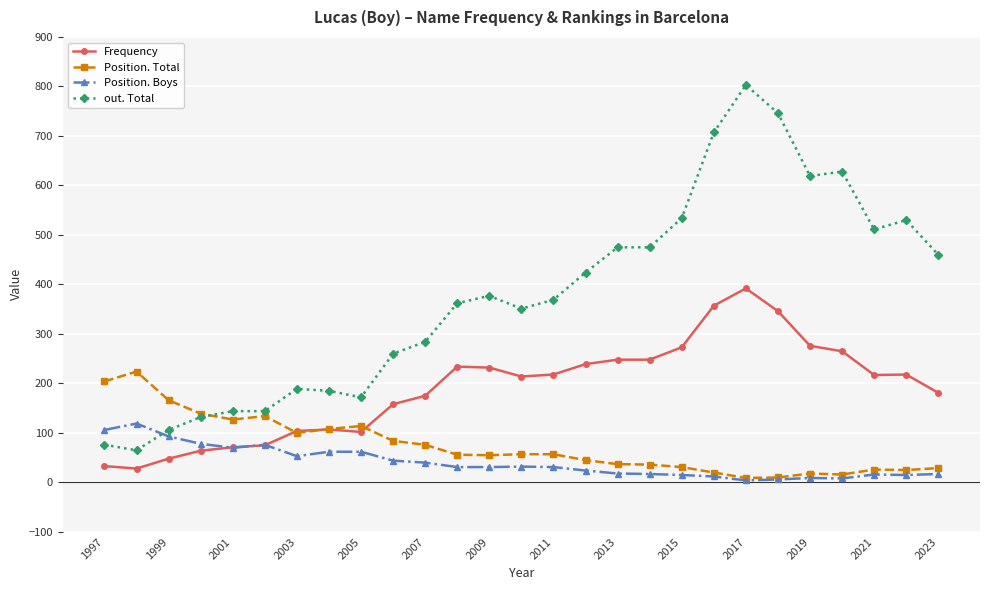

Does the chart display data point markers on the line(s)?

Yes